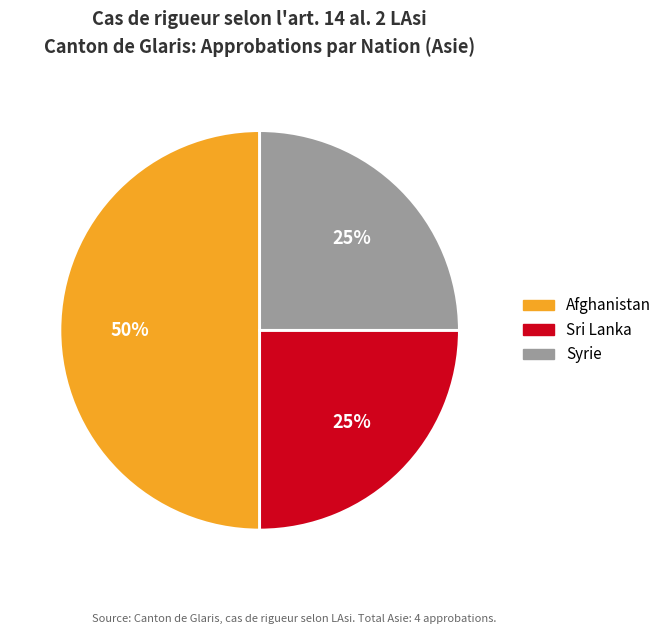

Is it true that Afghanistan is 60% of the pie?

False